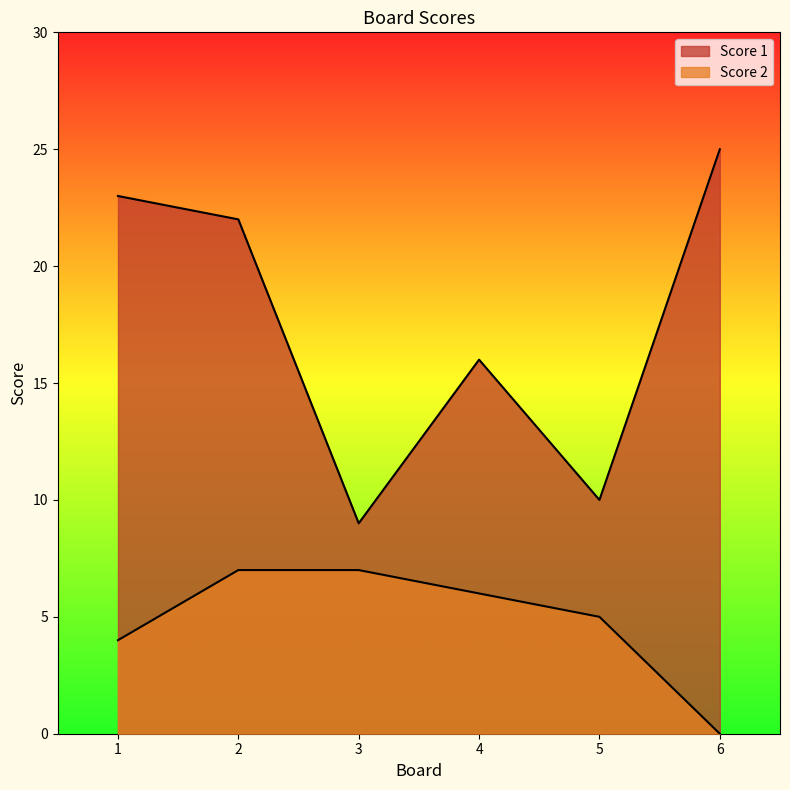

Which series has the largest total across all categories?

Score 1